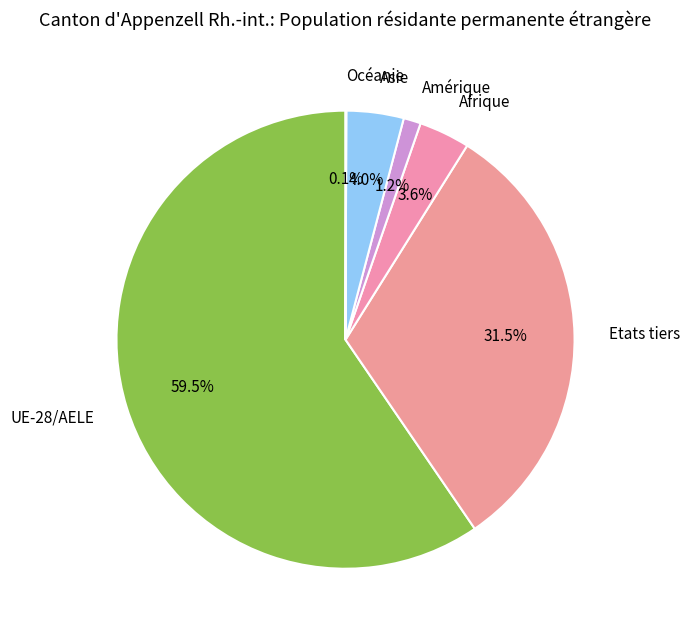

Which category has the biggest portion of the pie?

UE-28/AELE